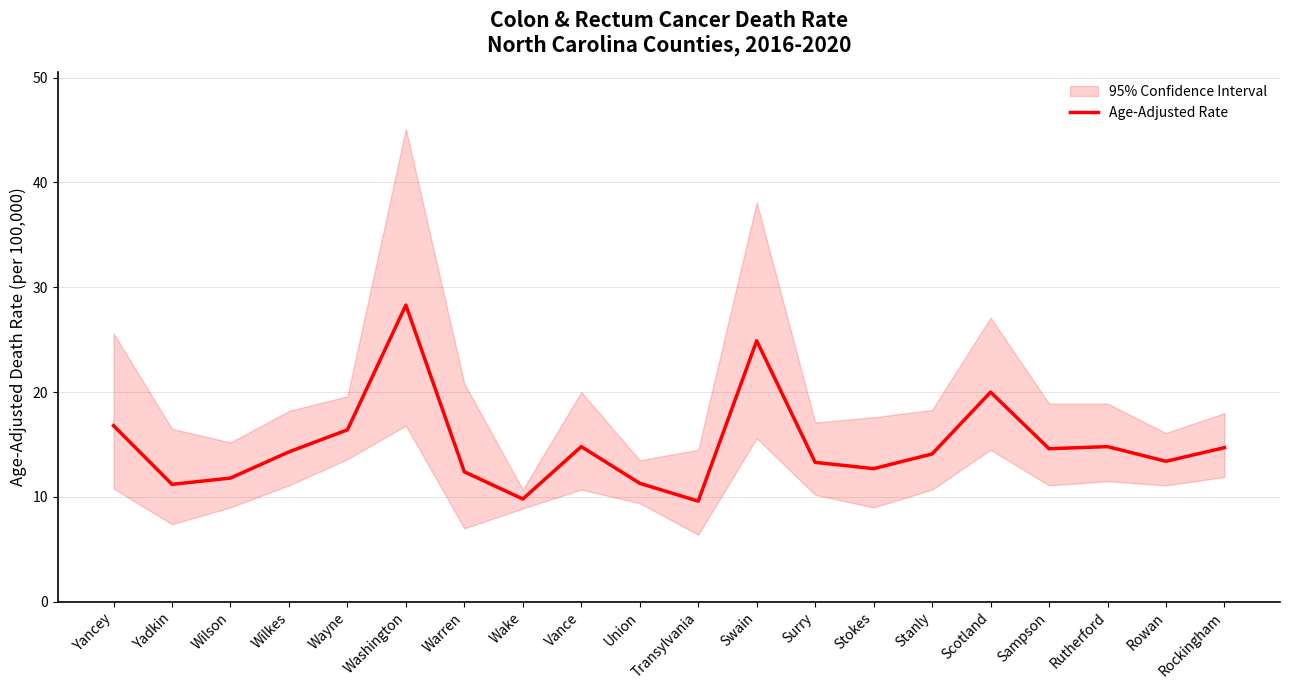

What is the change in value from Wake to Swain?

+15.1